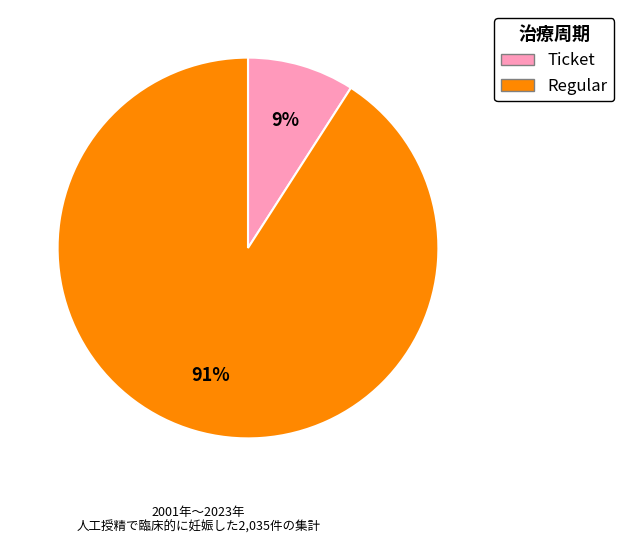

Does any single category account for the majority?

Yes